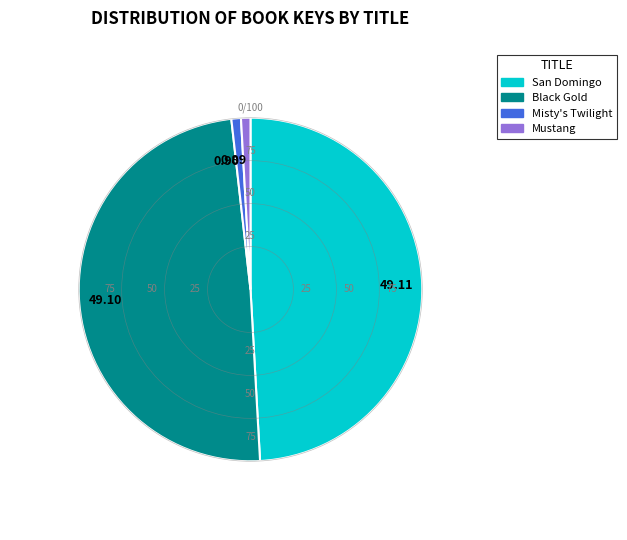

Is there any slice that represents more than half of the pie?

No